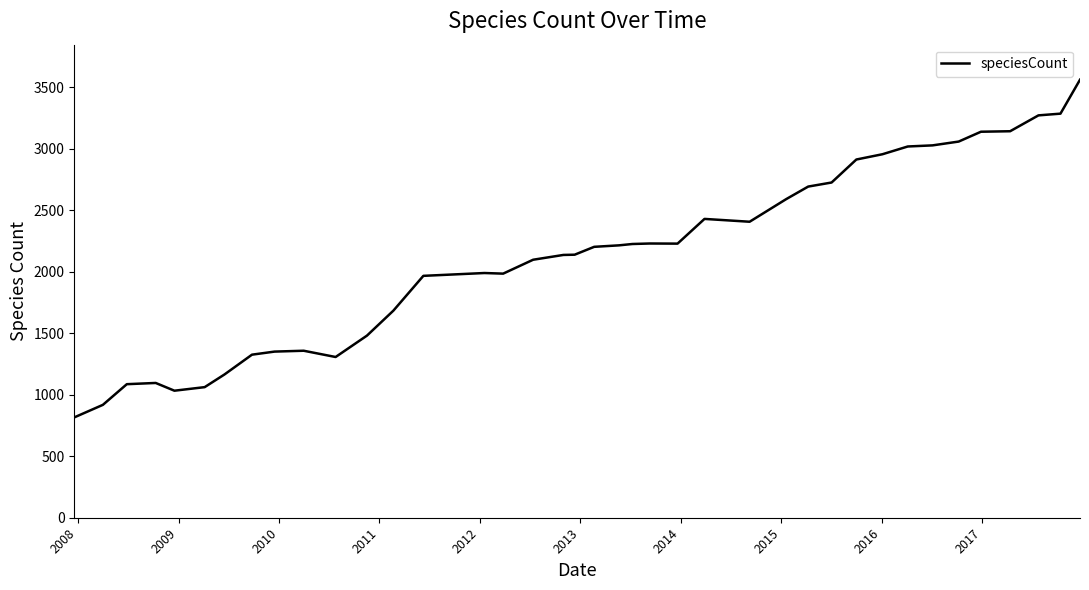

What is the minimum value shown in the chart?

816